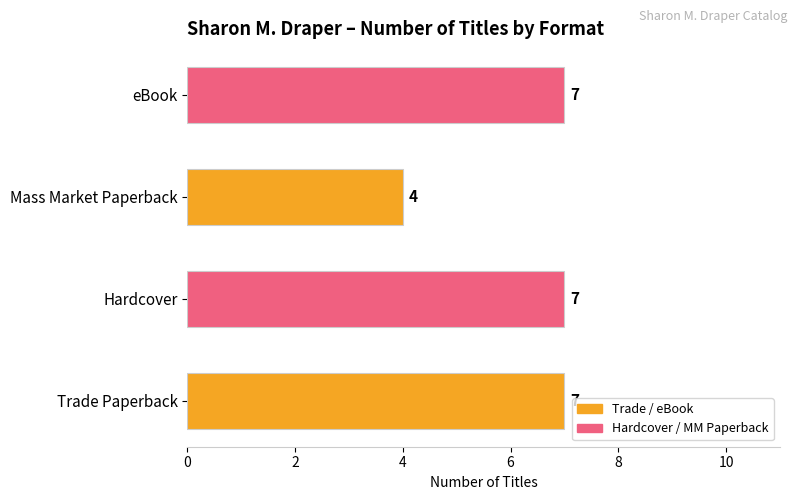

Approximately how many times larger is the value at Mass Market Paperback compared to Trade Paperback?

0.6